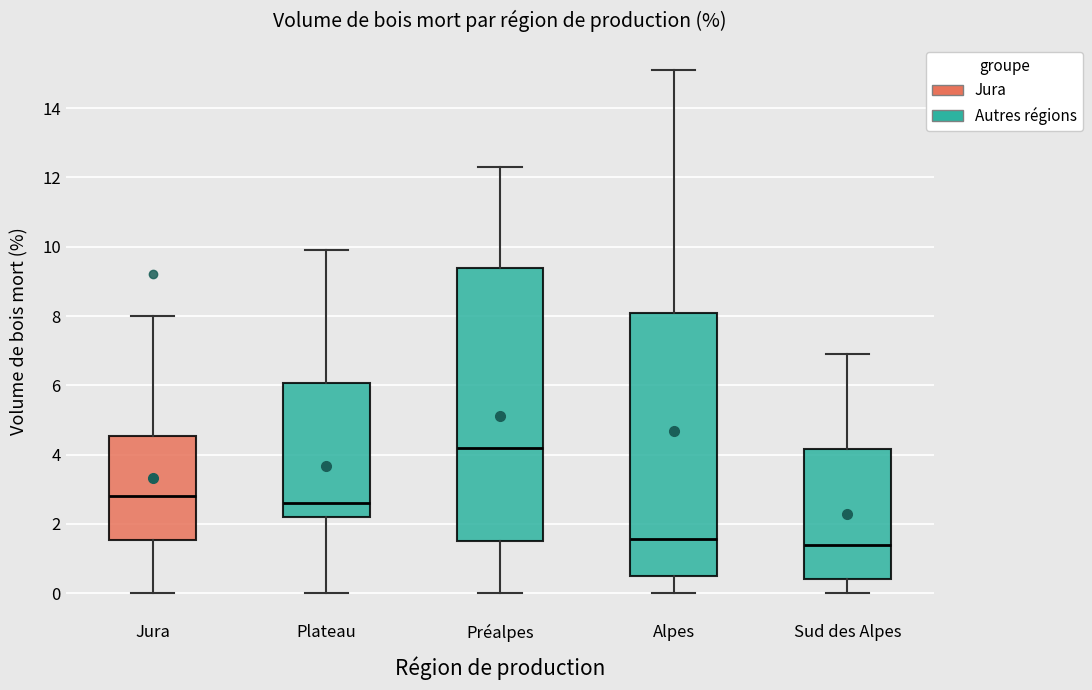

Comparing the boxes themselves (not the whiskers), which one is the tallest?

Préalpes